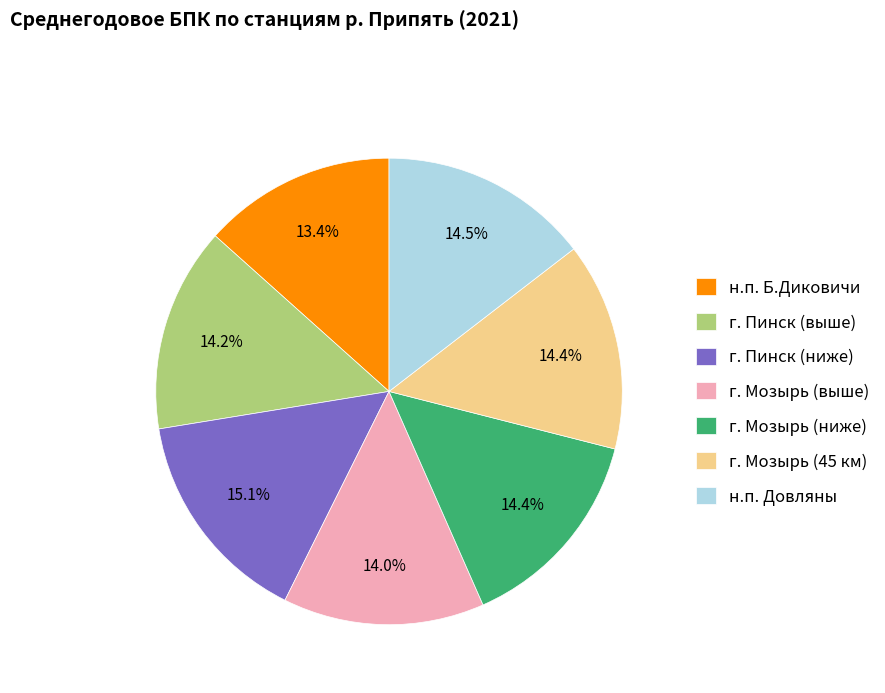

Is it true that г. Пинск (ниже) is 15% of the pie?

True